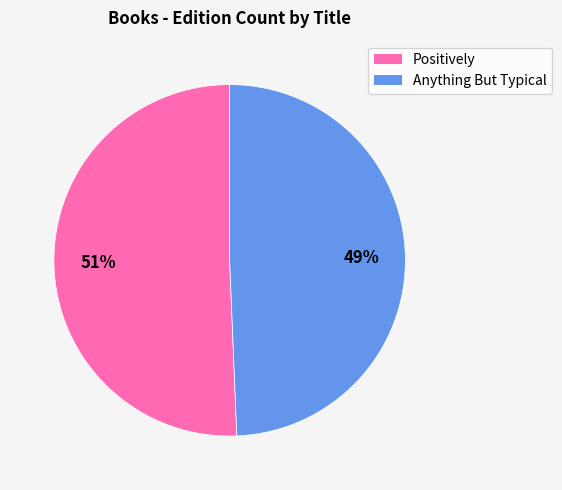

Count the number of slices in the pie.

2